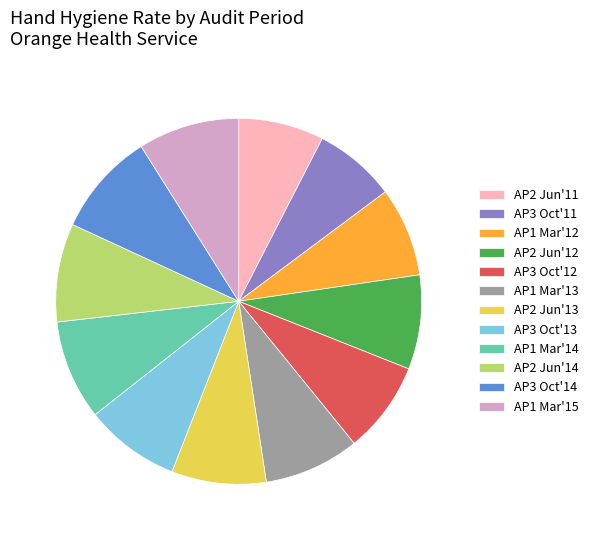

The AP2 Jun'14 slice represents 9% of the pie. True or false?

True